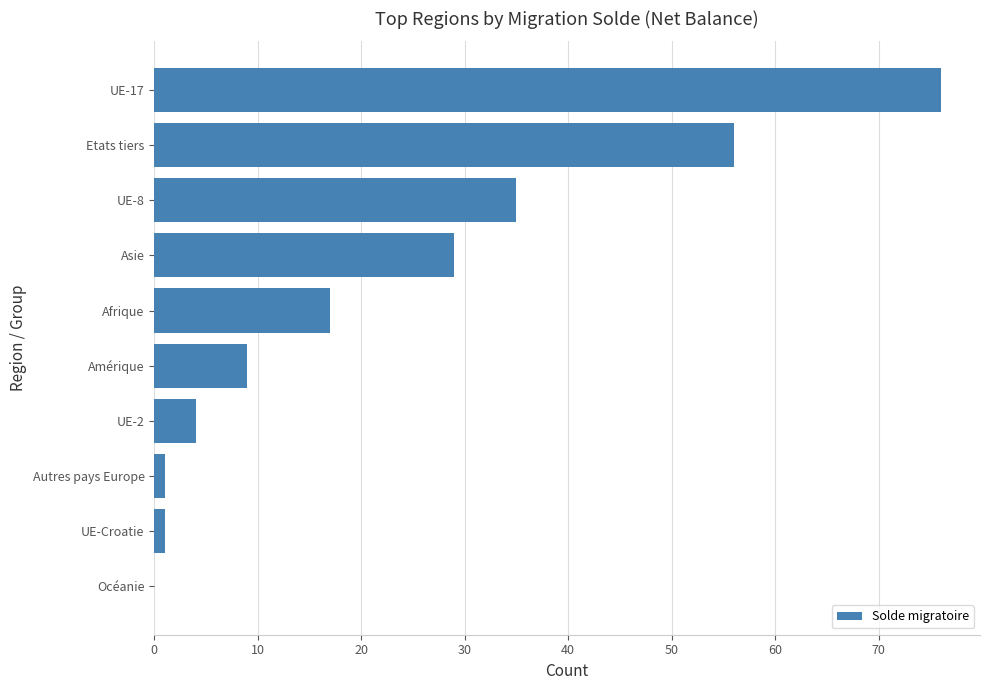

At which label is the value closest to 38?

UE-8